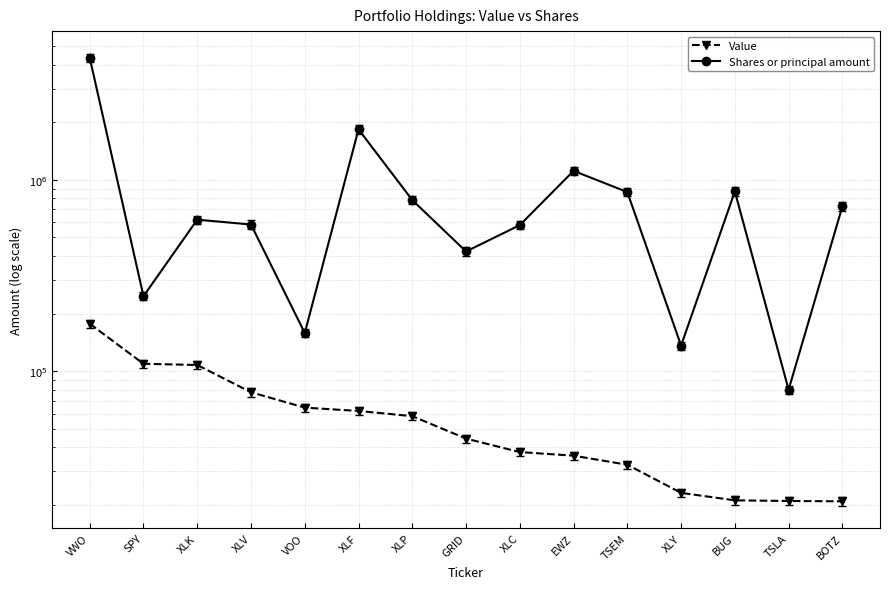

True or false: Shares or principal amount and Value intersect in this chart.

False